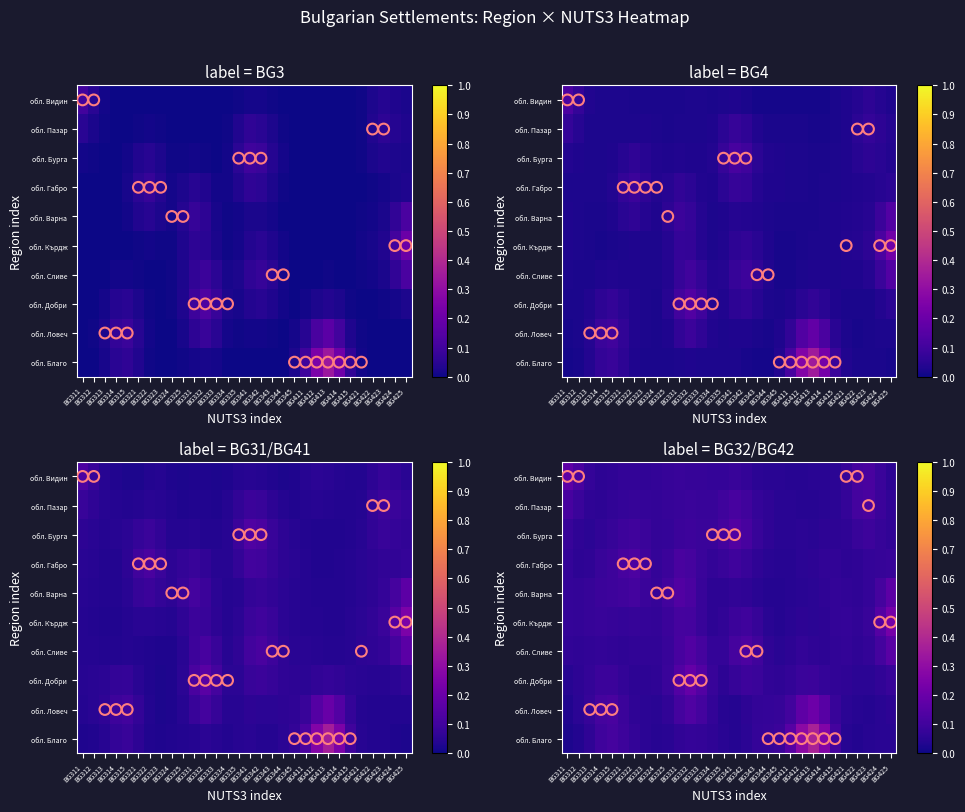

Which series has the largest total across all categories?

обл. Благо